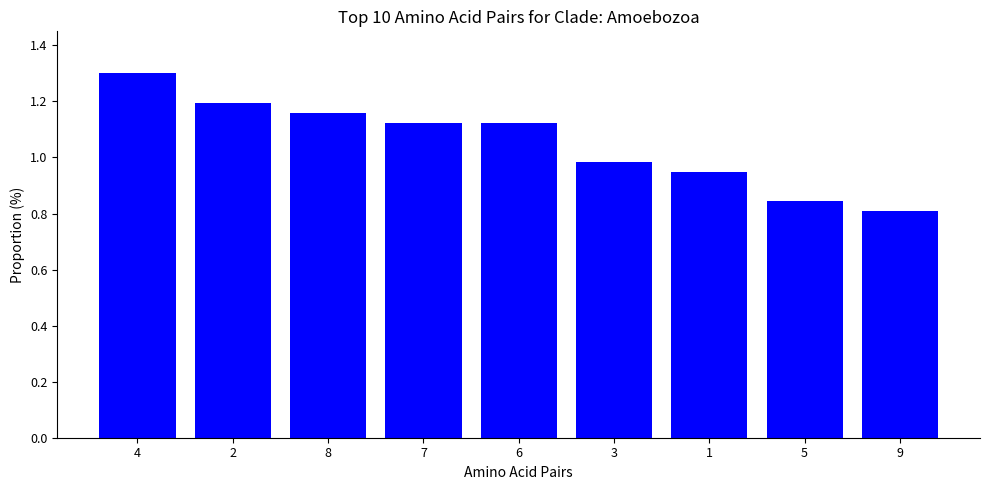

How many bars are there in total?

9